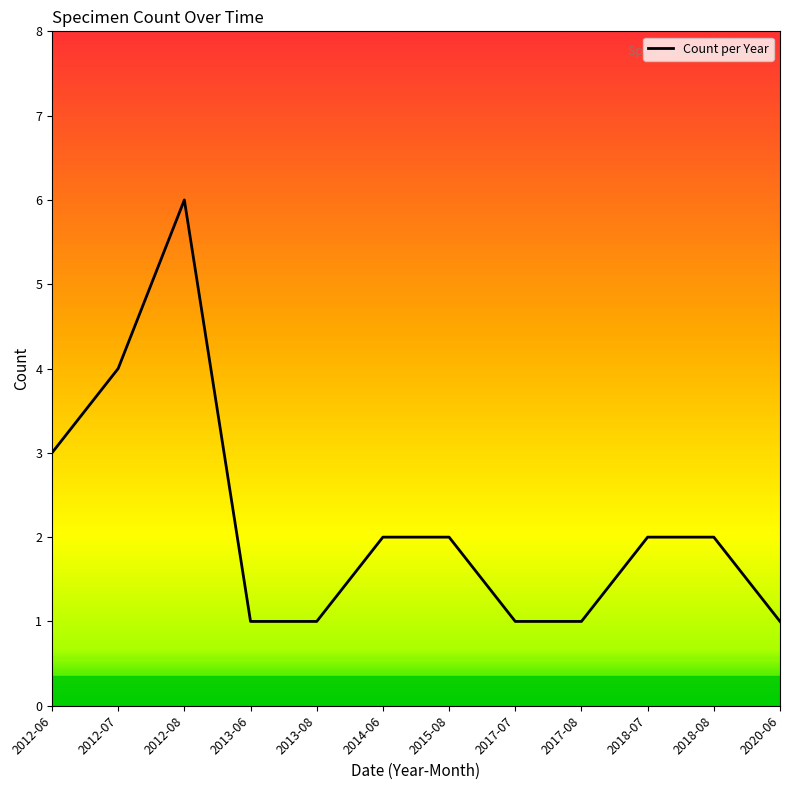

At which label is the value closest to 3?

2012-06